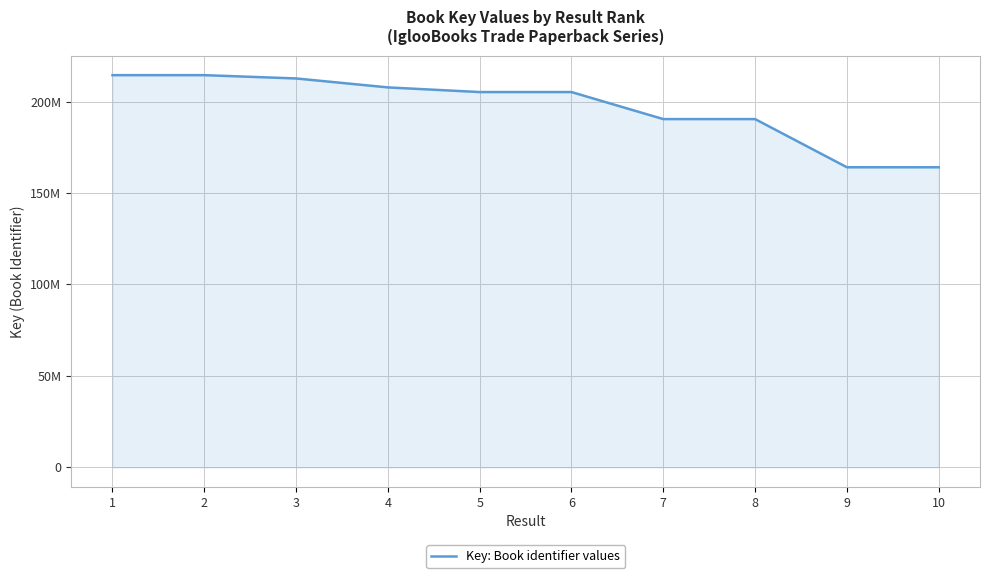

Does the chart have visible grid lines?

Yes